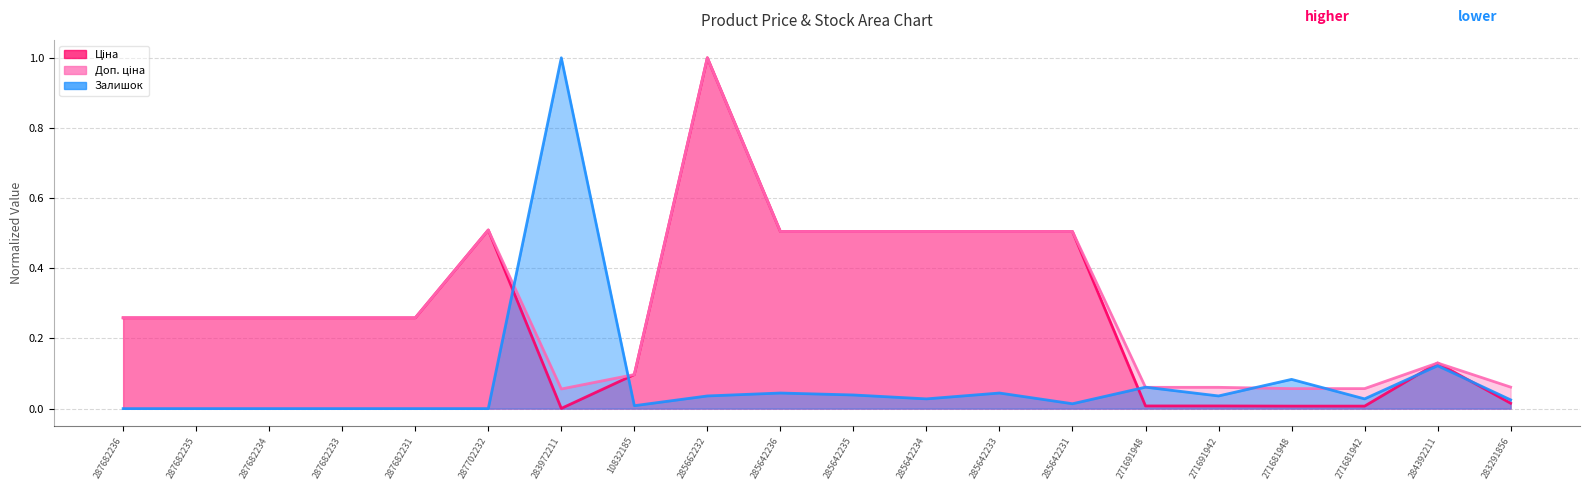

Rank the categories by Залишок value from highest to lowest.

283972211, 284392211, 271681948, 271691948, 285642236, 285642233, 285642235, 285662232, 271691942, 285642234, 271681942, 283291856, 285642231, 10832185, 287682236, 287682235, 287682234, 287682233, 287682231, 287702232